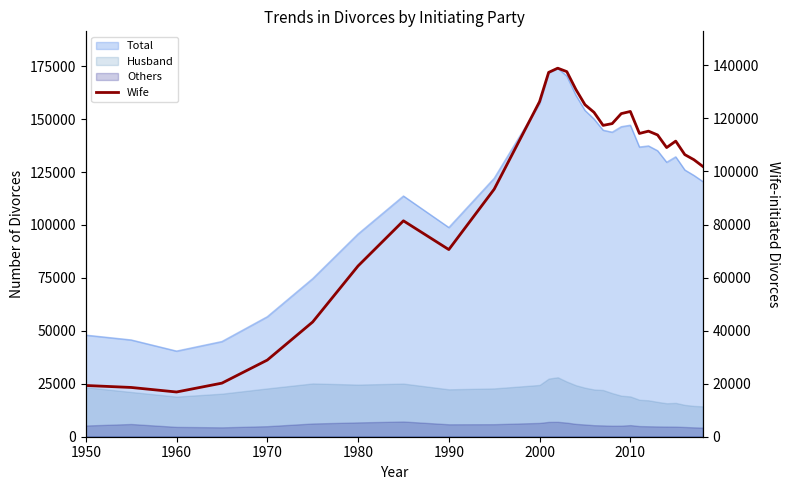

What is the value of the 24th point from the left?

113765